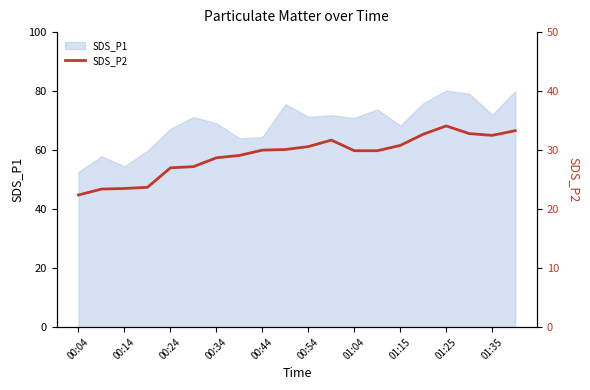

Reading left to right, transcribe all the data shown in this chart.

22.4	23.4	23.5	23.7	27.0	27.2	28.7	29.1	30.0	30.1	30.6	31.7	29.9	29.9	30.8	32.7	34.1	32.8	32.5	33.3